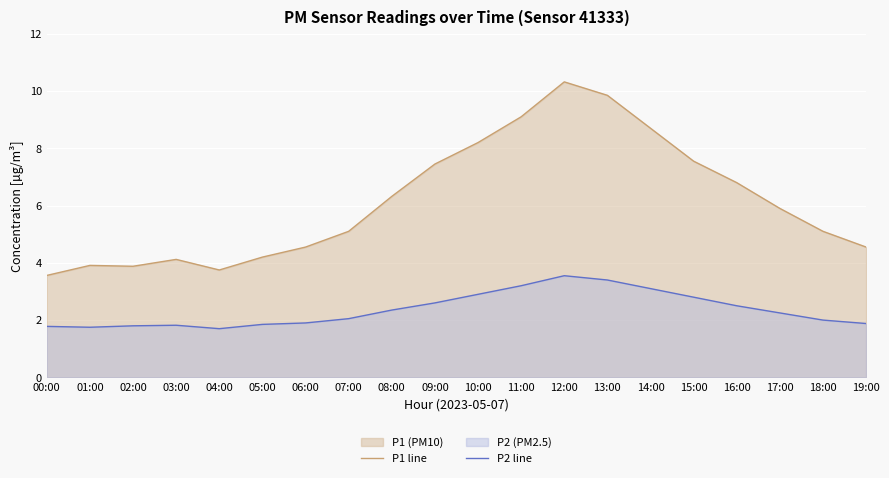

How many lines are shown in the chart?

2